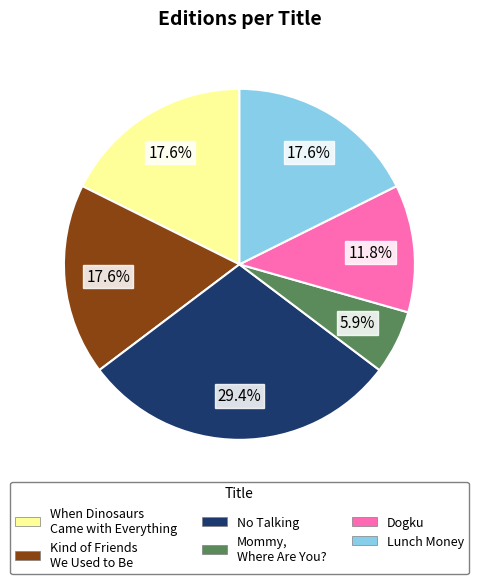

What percentage is the Kind of Friends We Used to Be slice, to the nearest percent?

18%